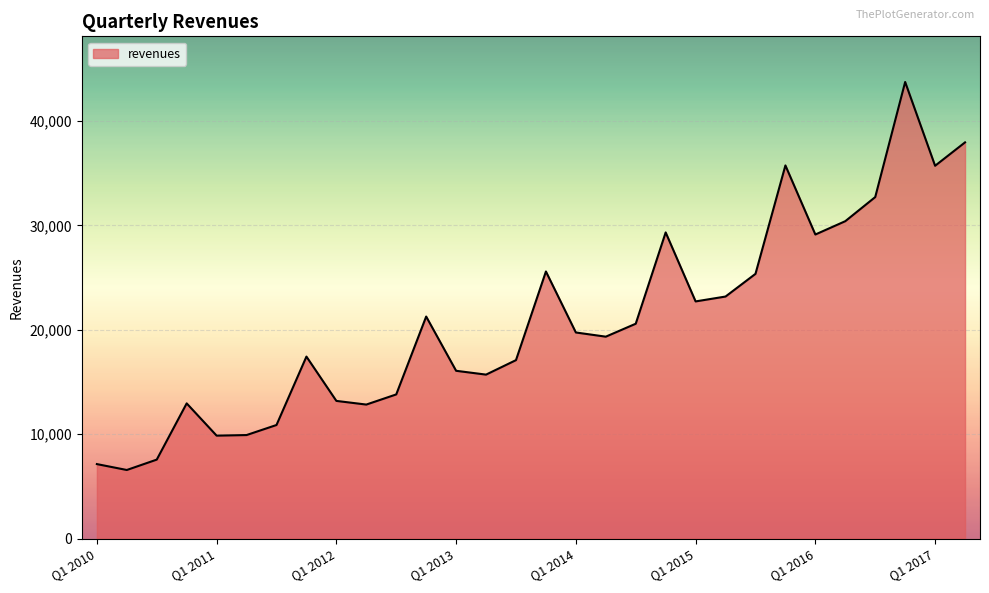

How many lines are shown in the chart?

1